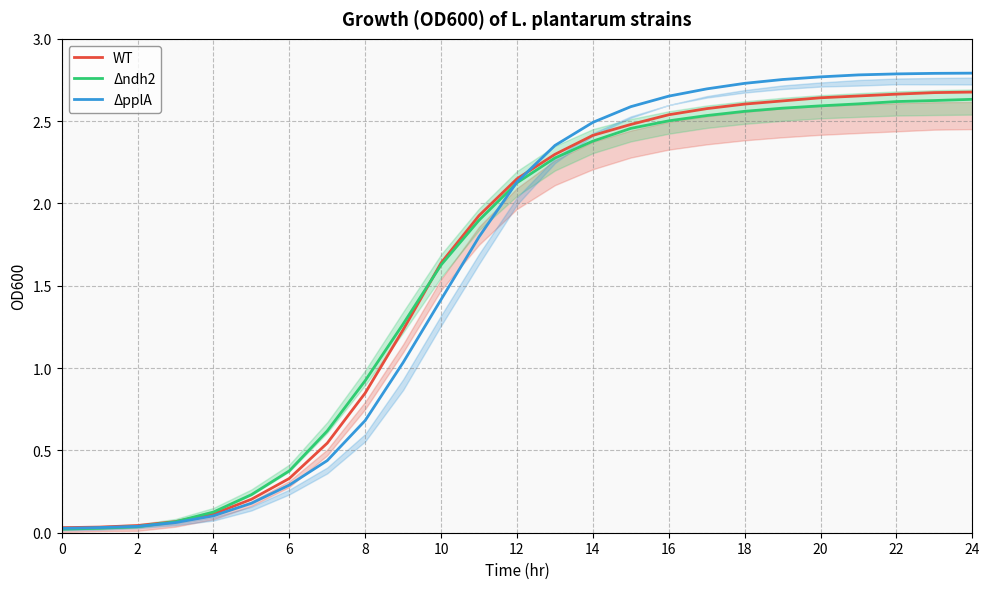

Is it true that ΔpplA equals 0.3 at 6?

True